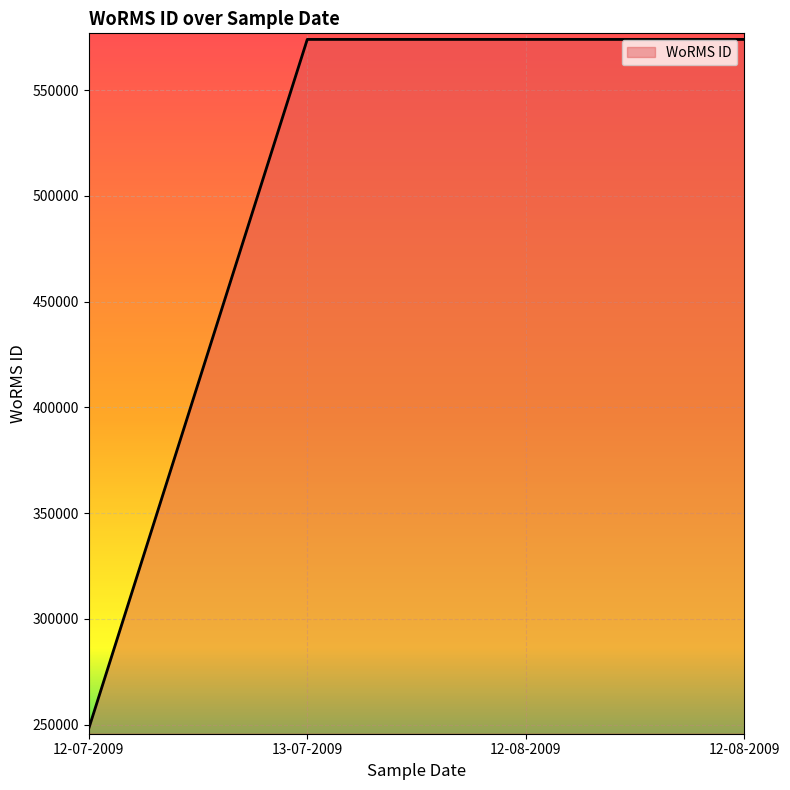

Is this an area chart (filled region under the line)?

Yes